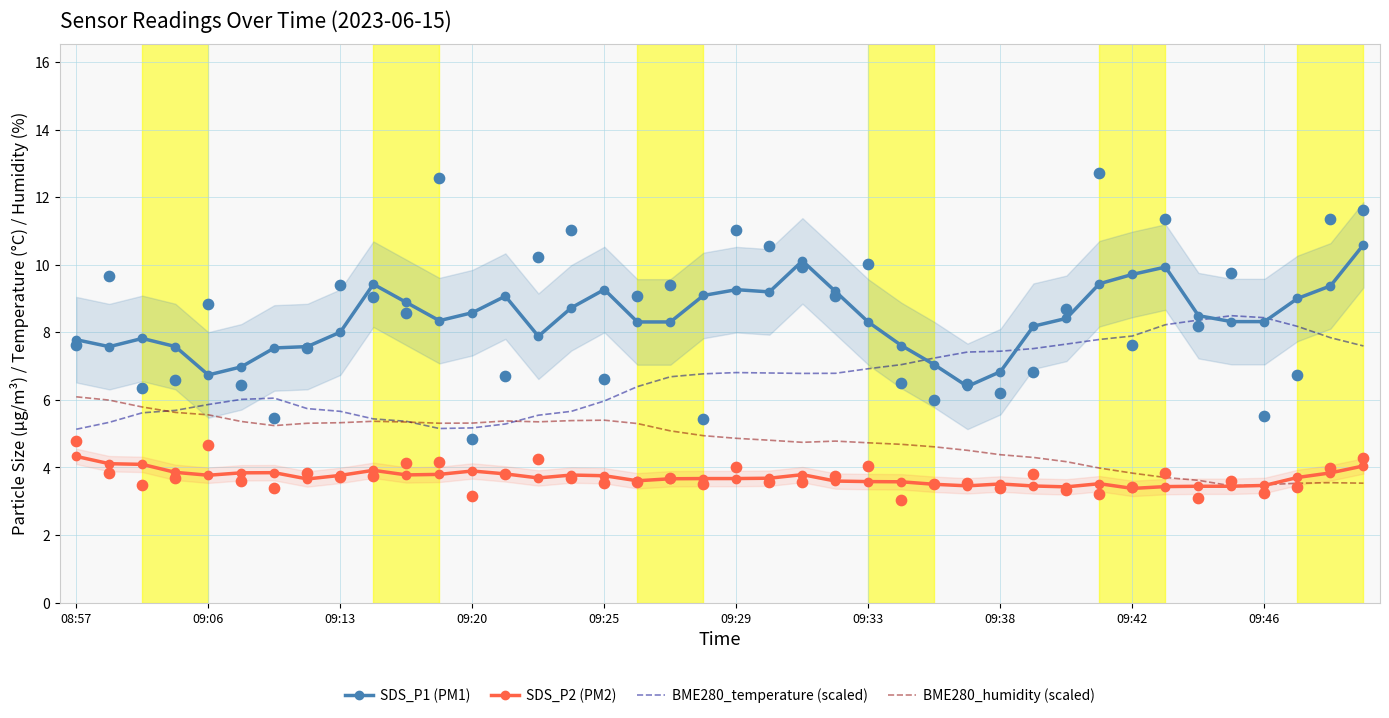

Which series has the widest spread of Y values?

SDS_P1 (PM1)